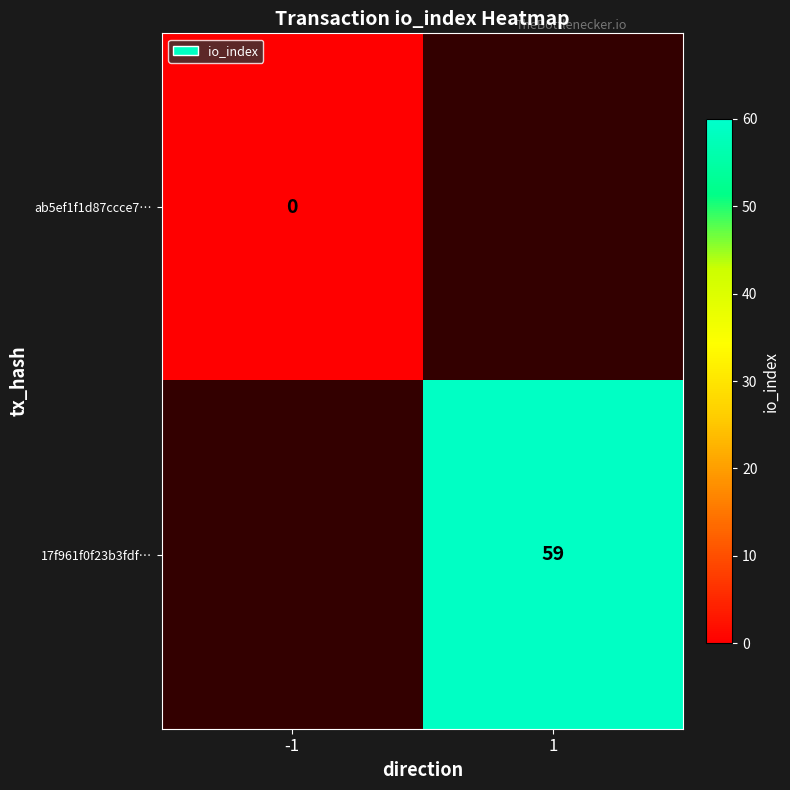

True or false: 17f961f0f23b3fdf… has a value of 59 at 1.

True